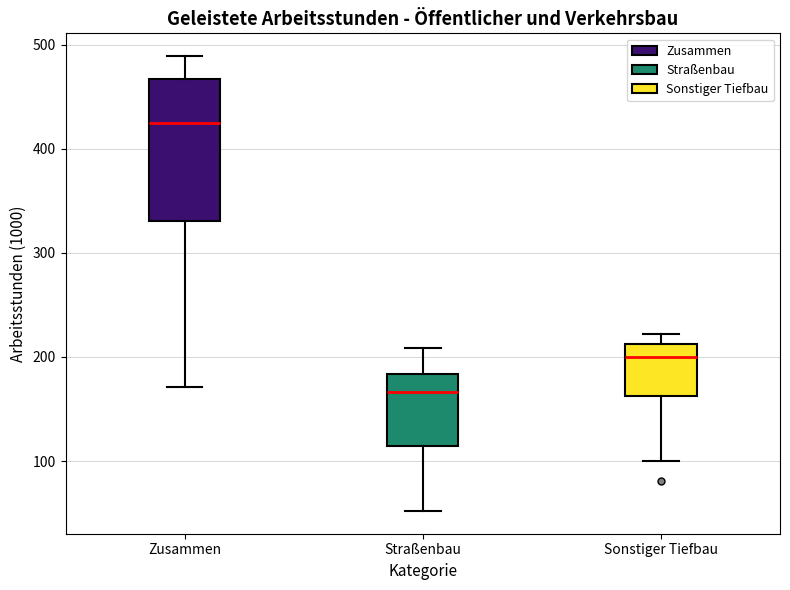

Which box is the tallest, from its lower edge to its upper edge?

Zusammen